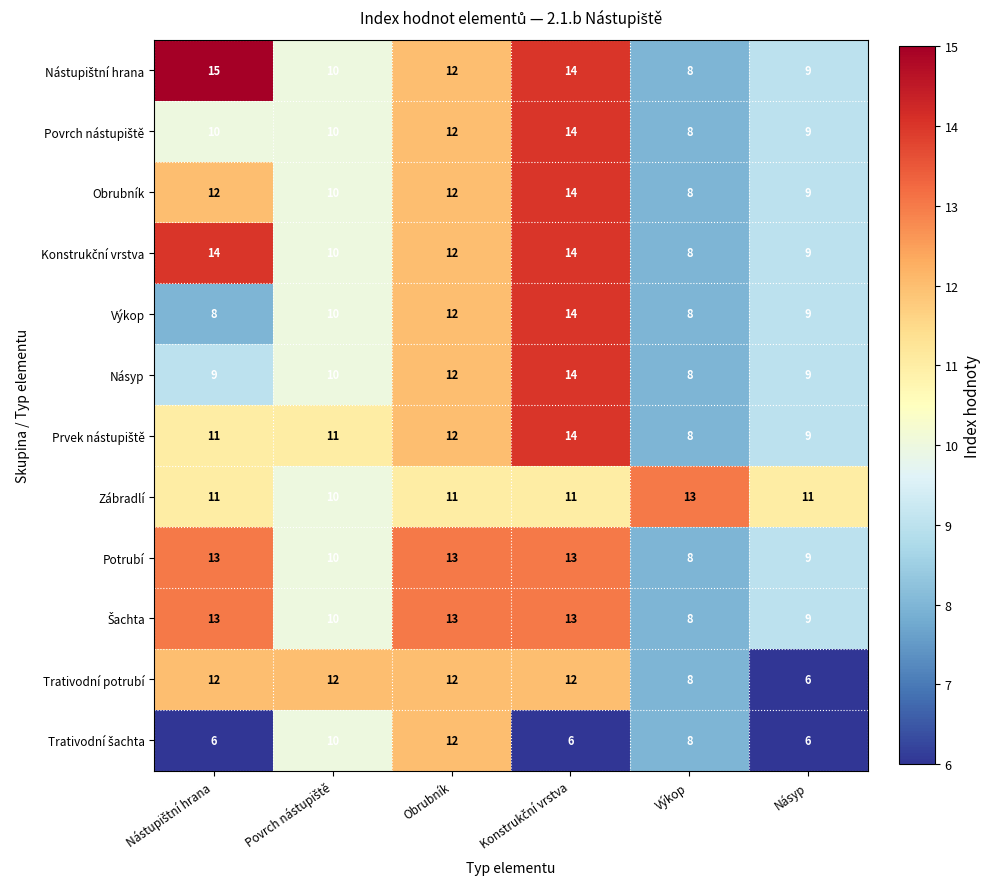

What is the difference between the maximum and minimum values in the Trativodní potrubí series?

6